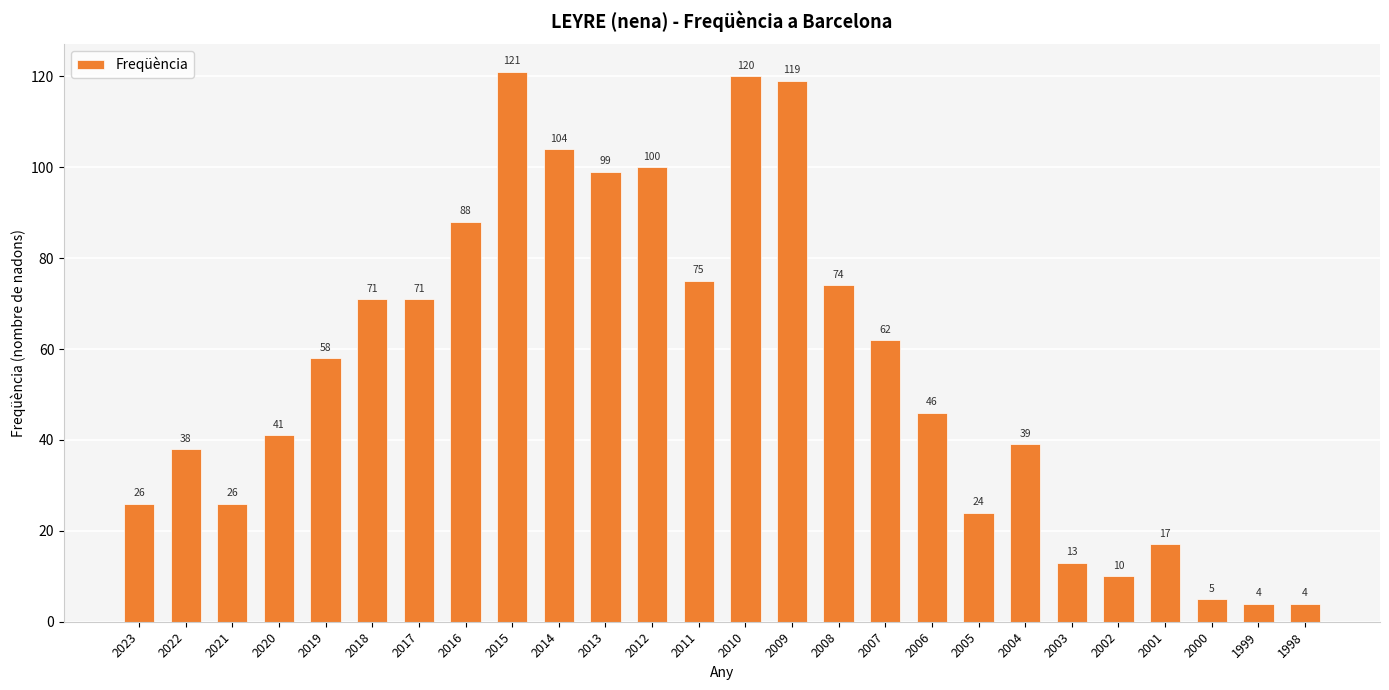

How many series are shown in this chart?

1